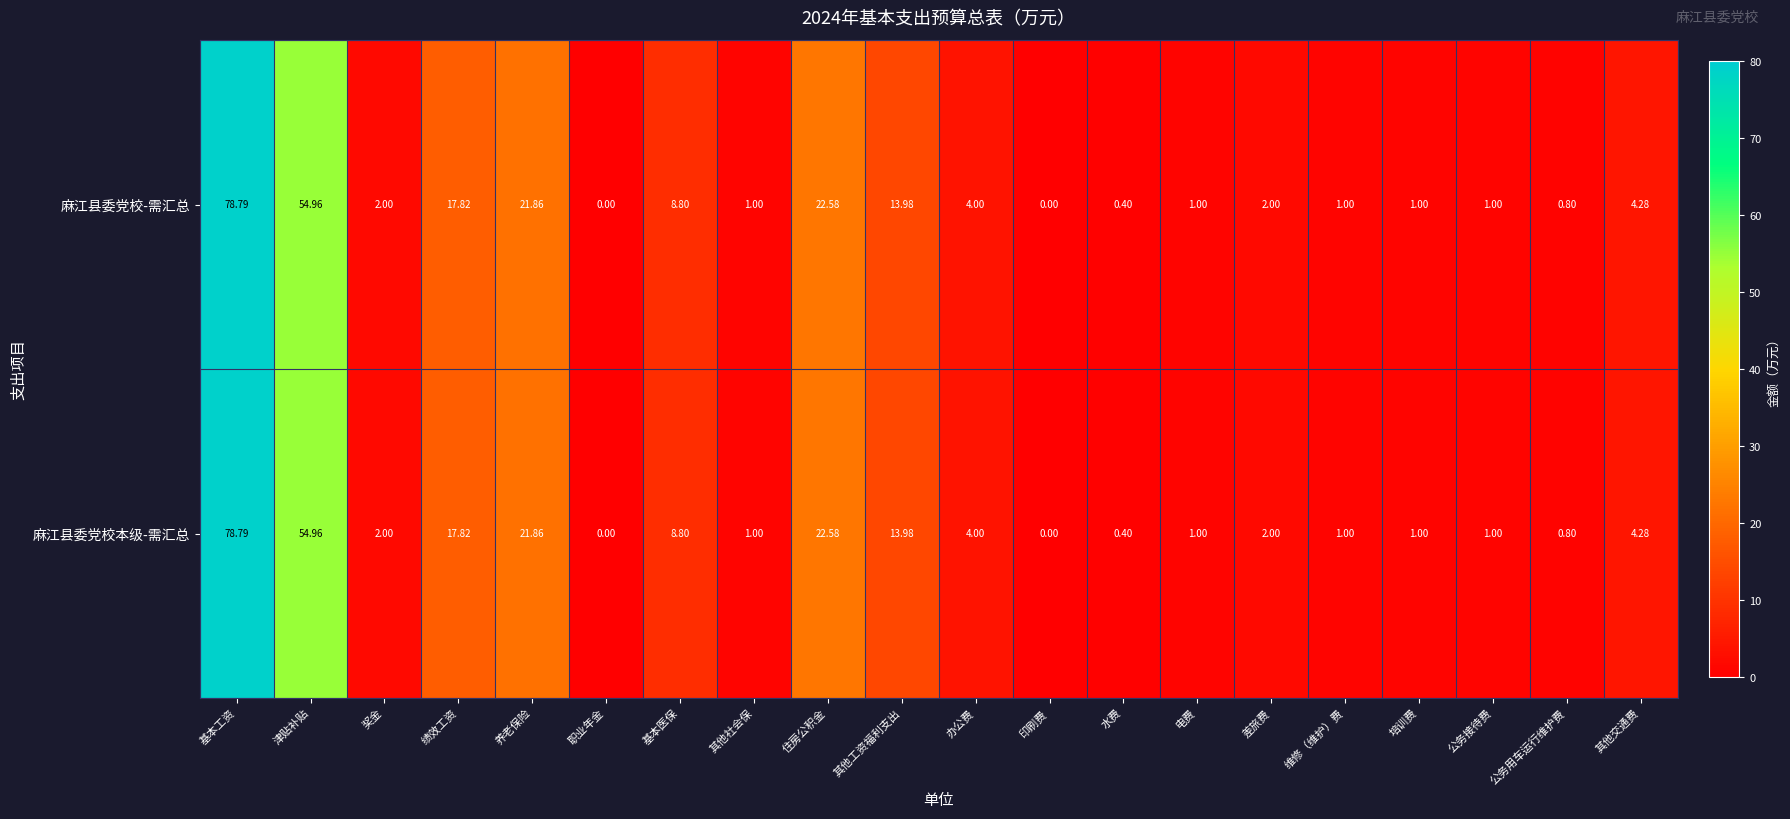

At which category is the sum across all series the highest?

基本工资